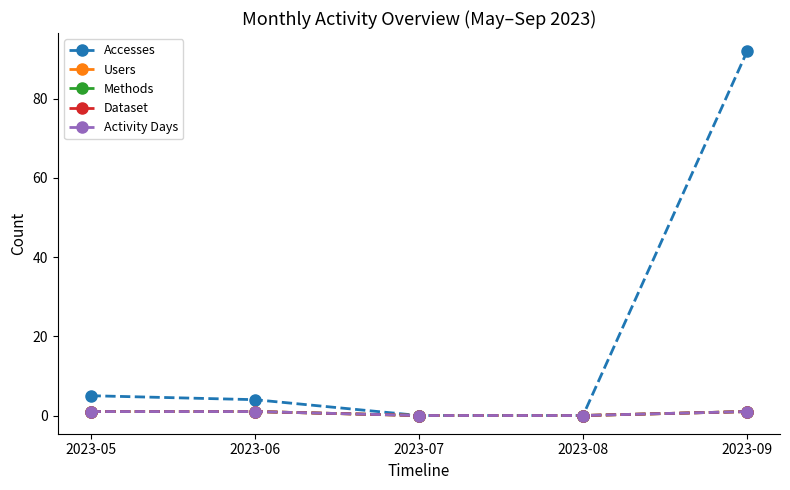

What is the difference between the maximum and minimum values in the Activity Days series?

1